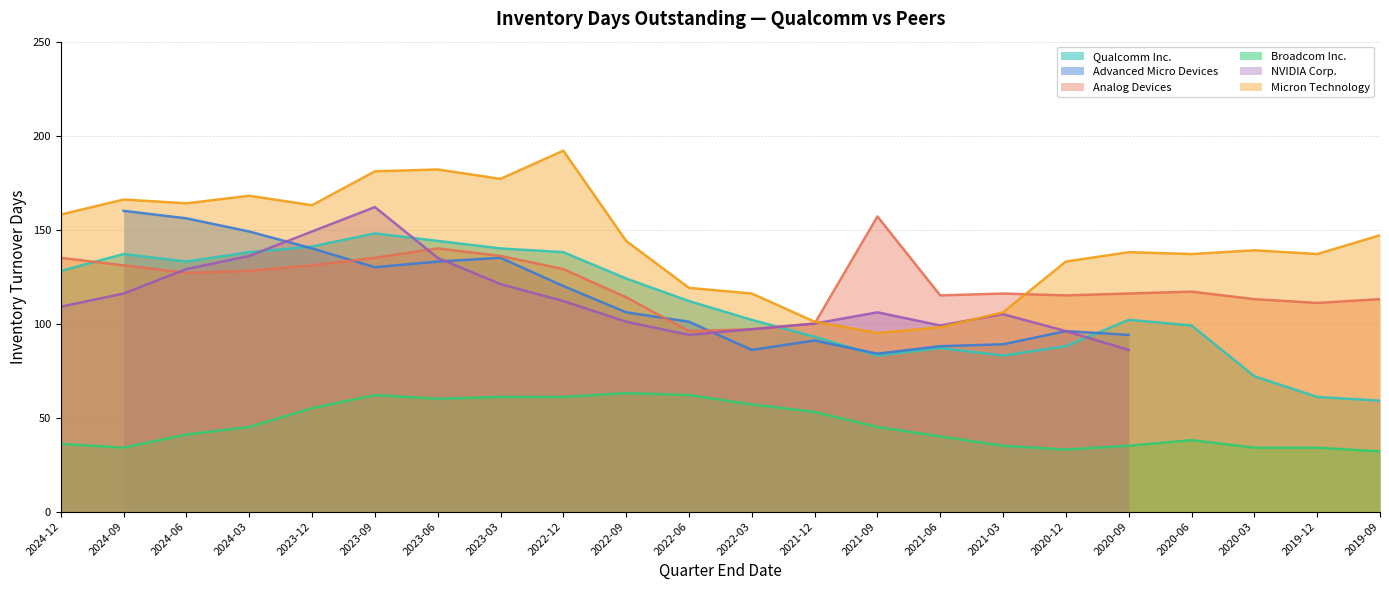

At how many categories does at least one series exceed 109?

21